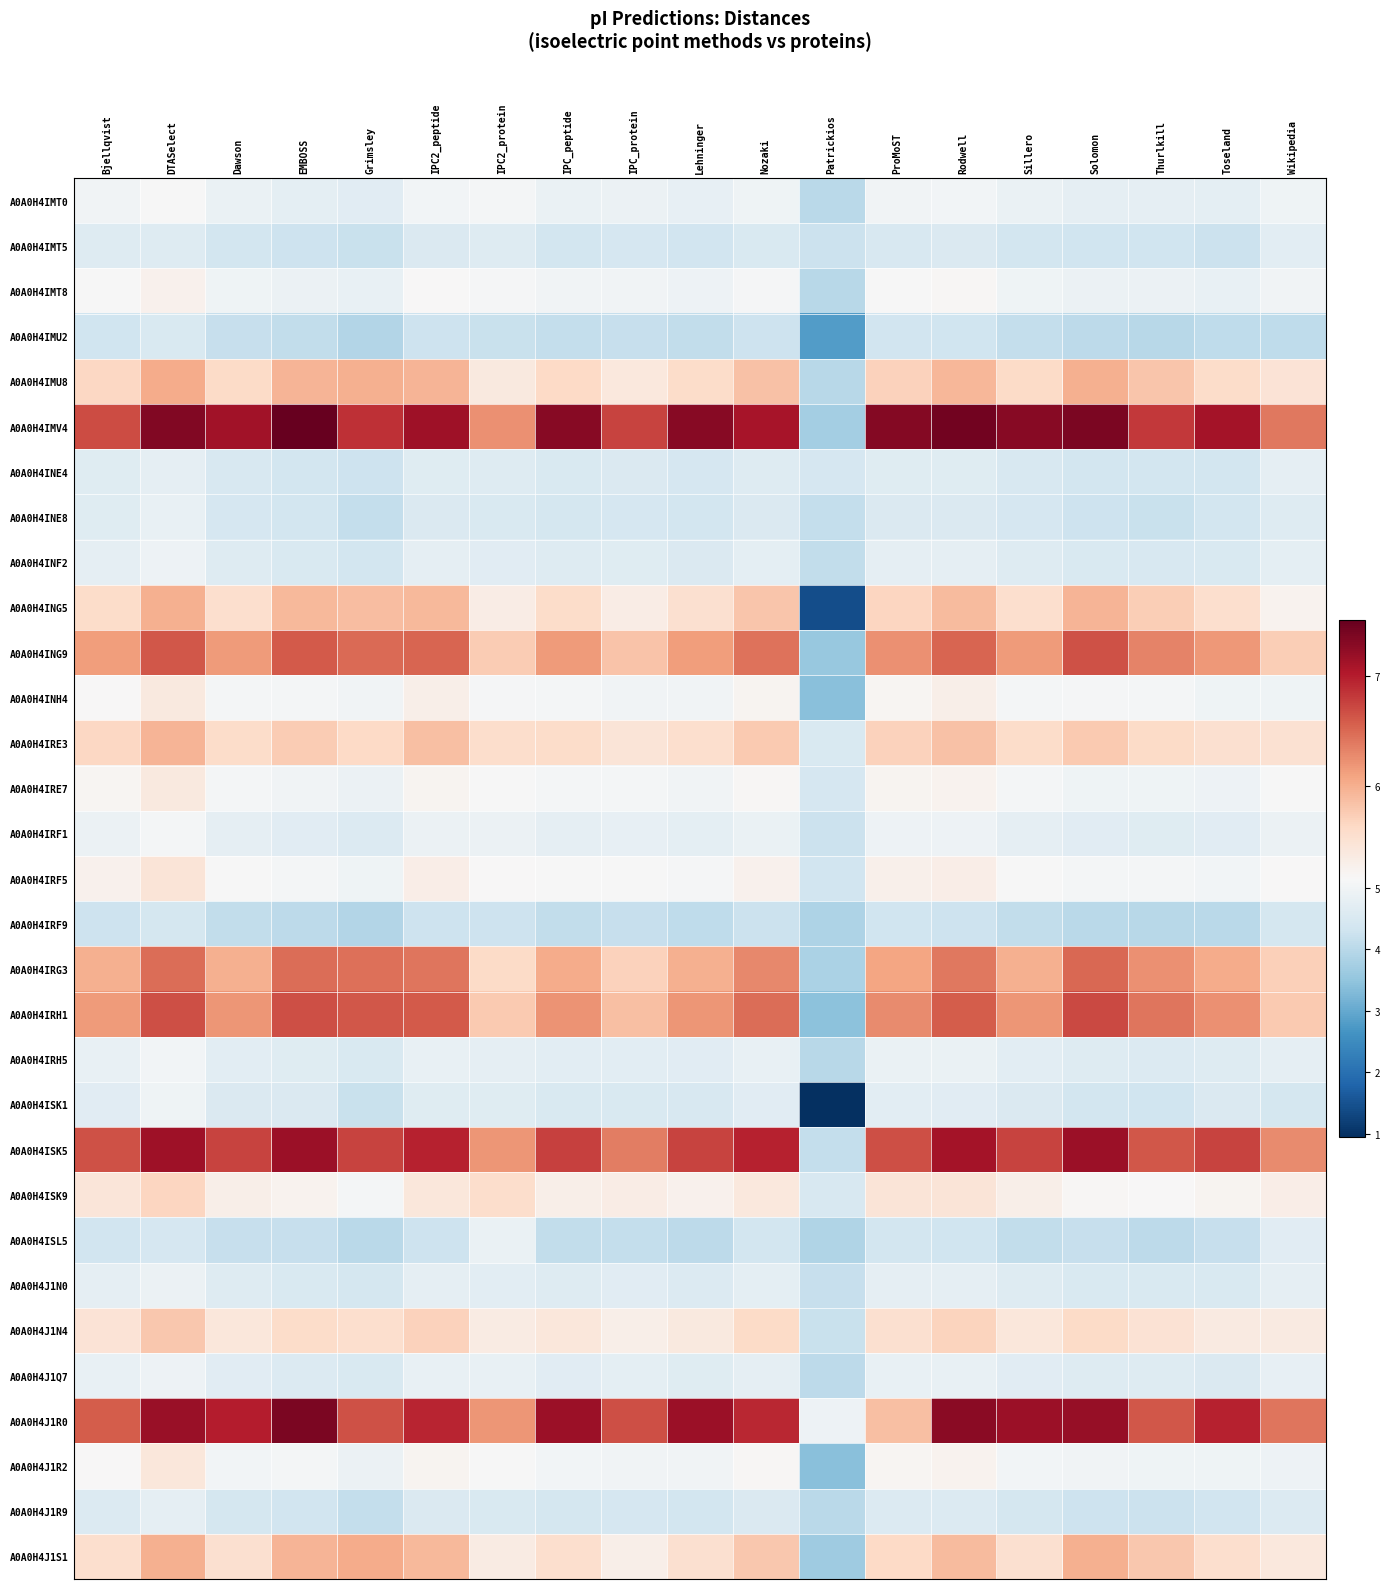

Which series has the largest range (max minus min)?

A0A0H4ING5